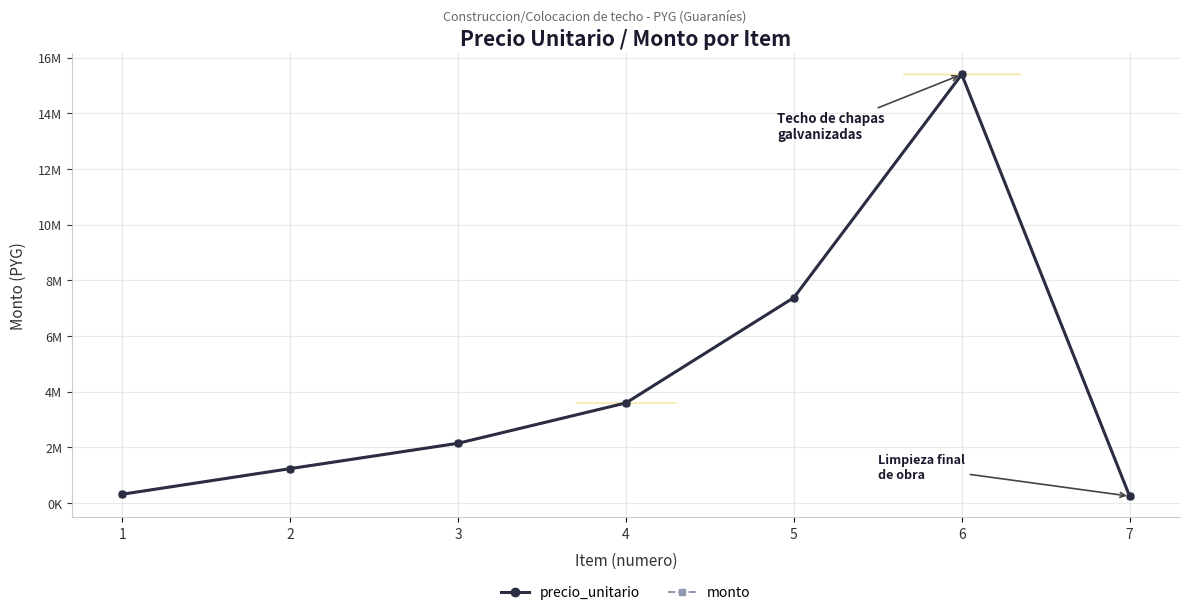

Does the chart have visible grid lines?

Yes